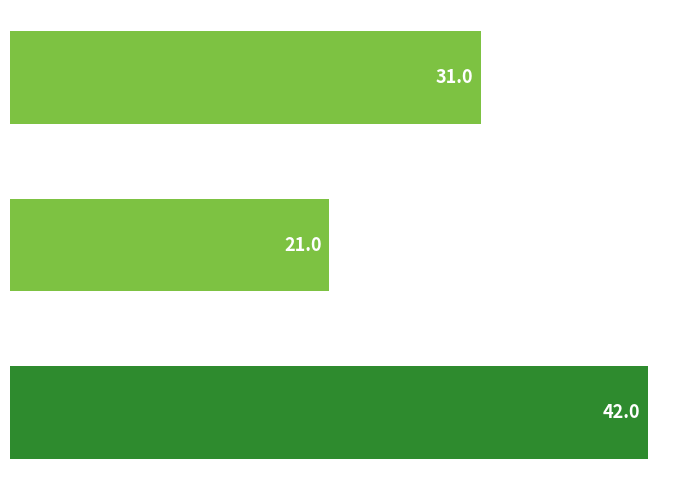

Are the bars horizontal?

Yes